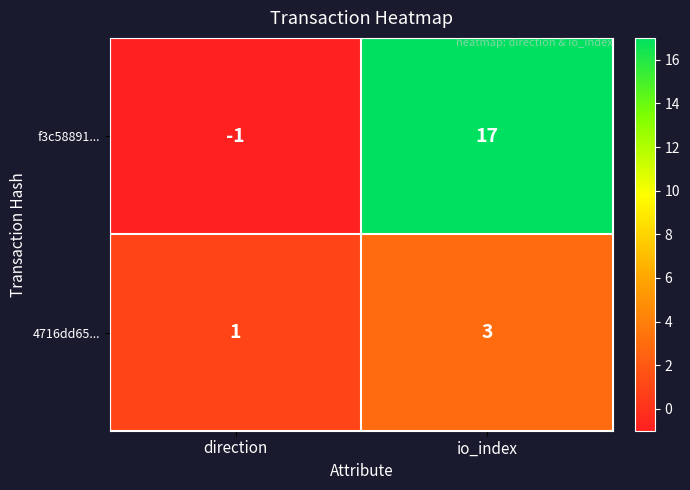

What is the difference between the maximum and minimum values in the f3c58891... series?

18